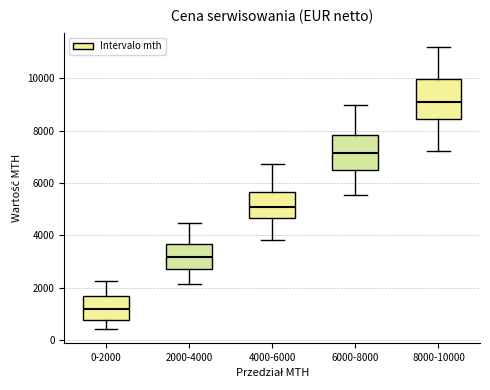

Where does the median line of the box for 6000-8000 sit on the y-axis? The values are not printed on the chart, so give them approximately, as read against the axis.

7200